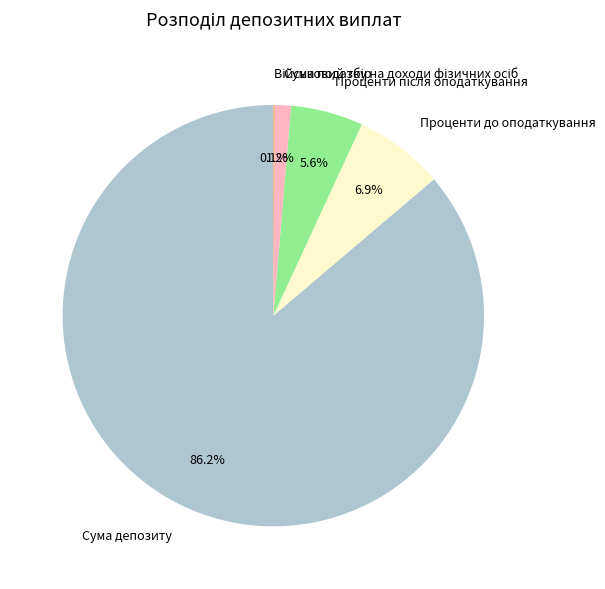

Is there any slice that represents more than half of the pie?

Yes